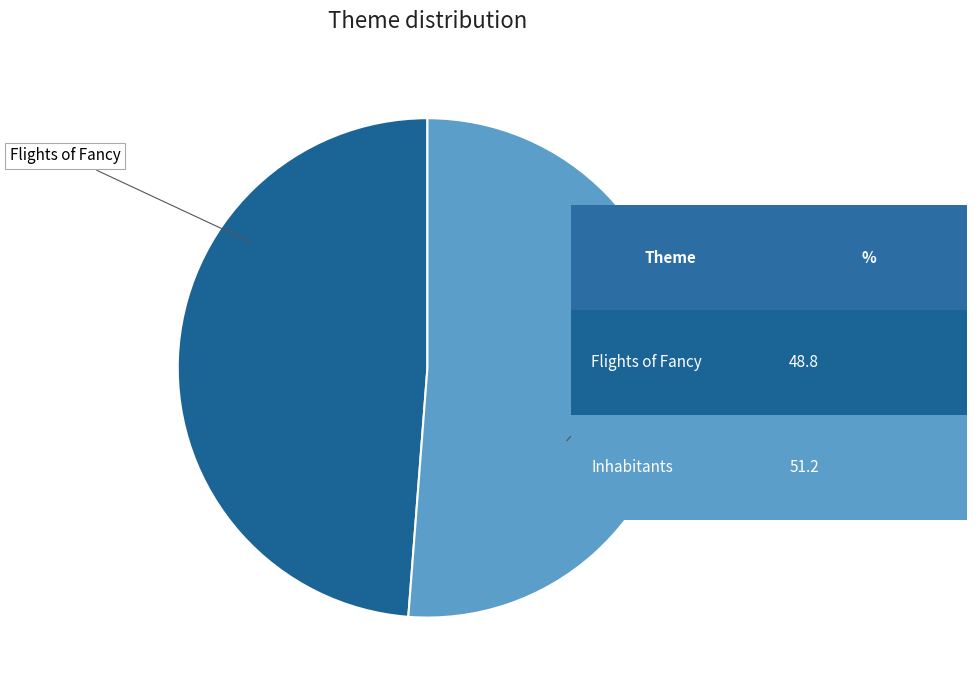

Count the number of slices in the pie.

2